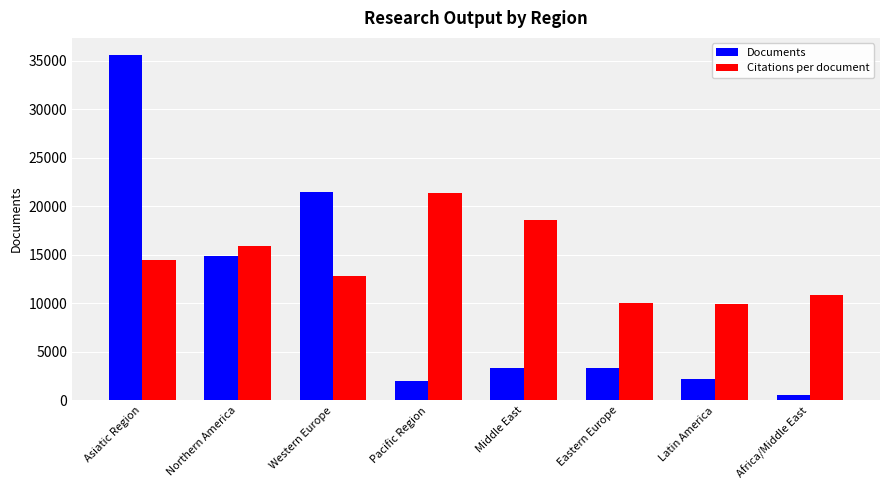

Is the value of Citations per document at Western Europe greater than the value of Documents at Middle East?

Yes